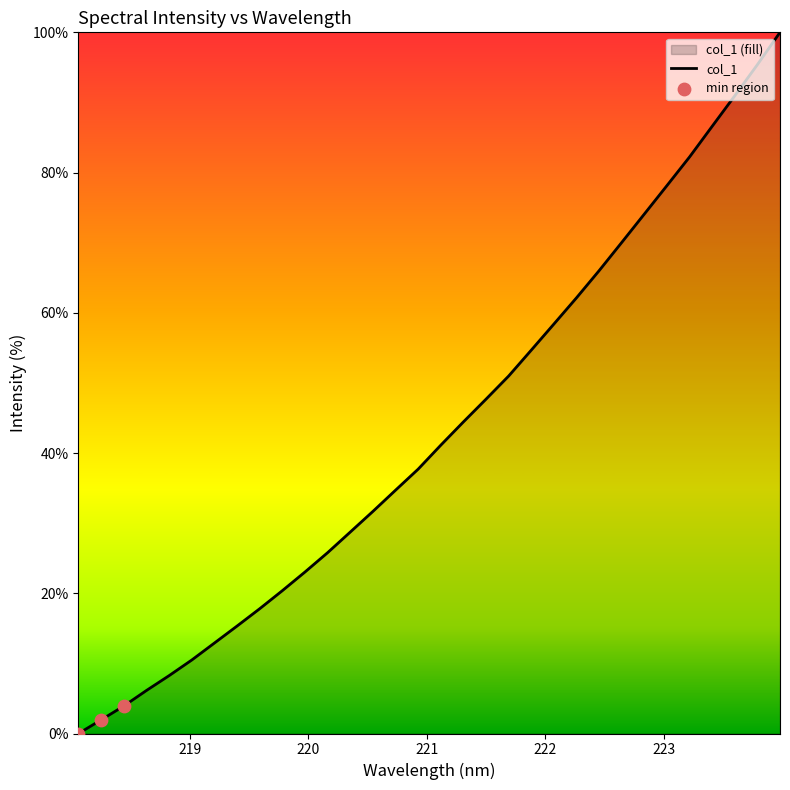

Between 219.0156 and 222.4538, which is larger?

222.4538